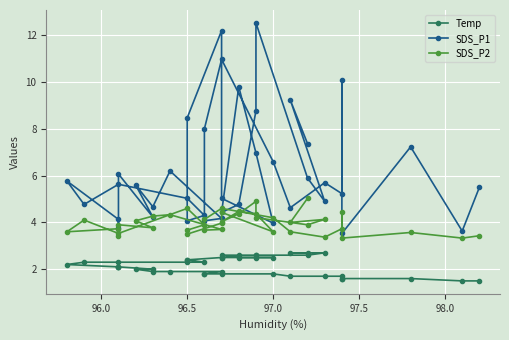

How many series are shown in this chart?

3